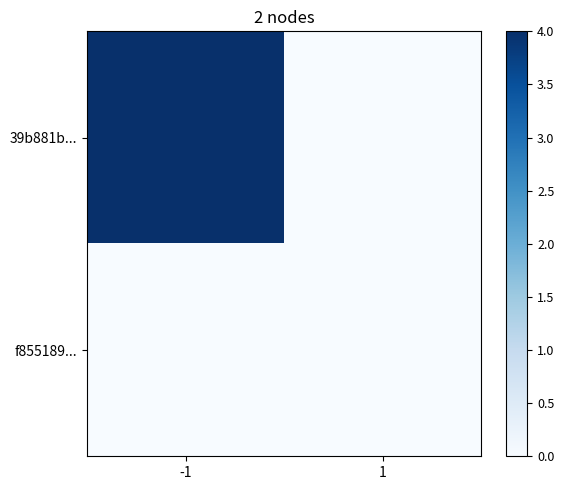

At how many categories does at least one series exceed 1?

1